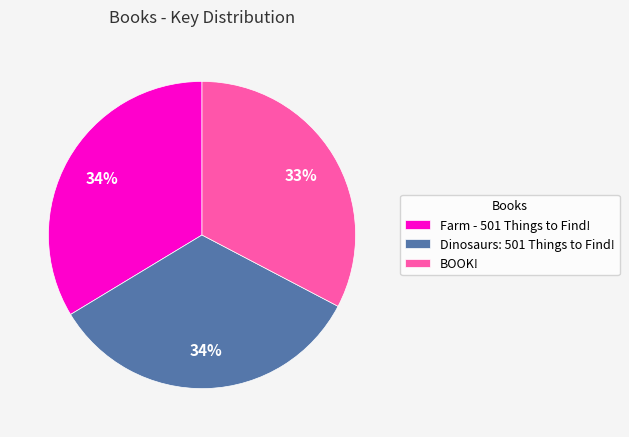

Which category has the smallest portion of the pie?

BOOK!